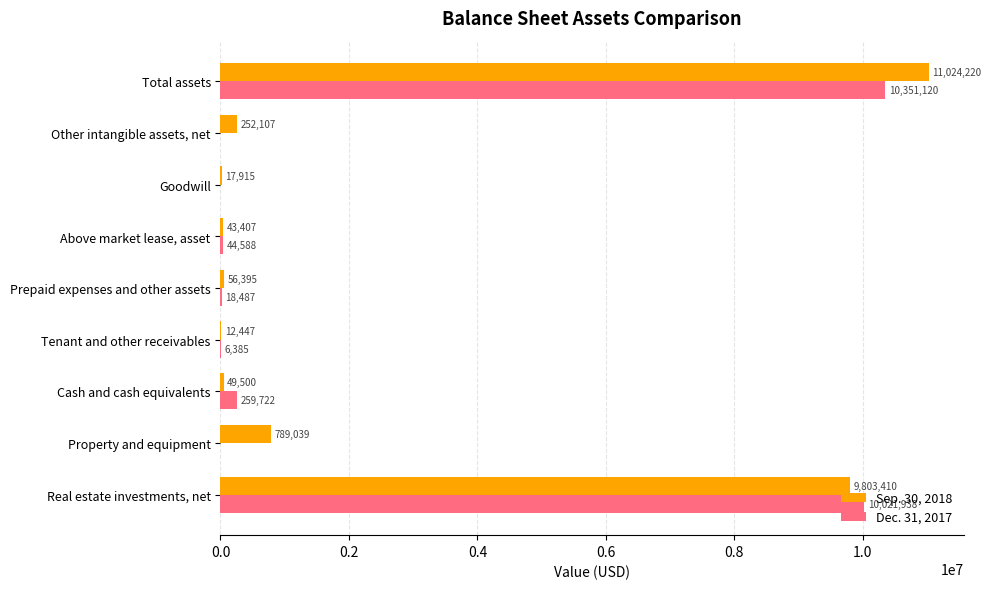

What is the sum of the Sep. 30, 2018 values at Total assets and Cash and cash equivalents?

11073720